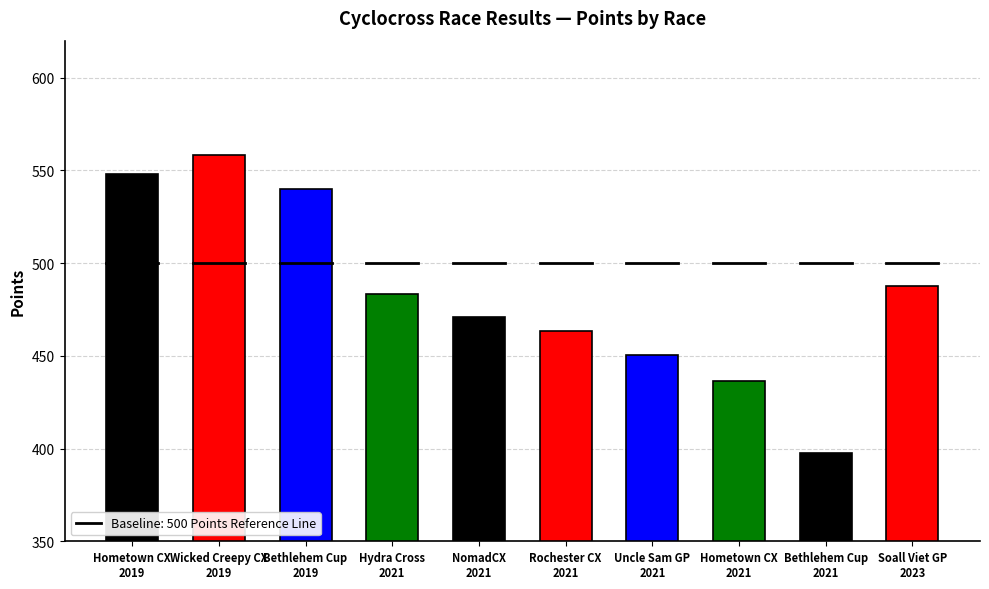

What is the ratio of the value at Rochester CX
2021 to the value at Hometown CX
2019?

0.8